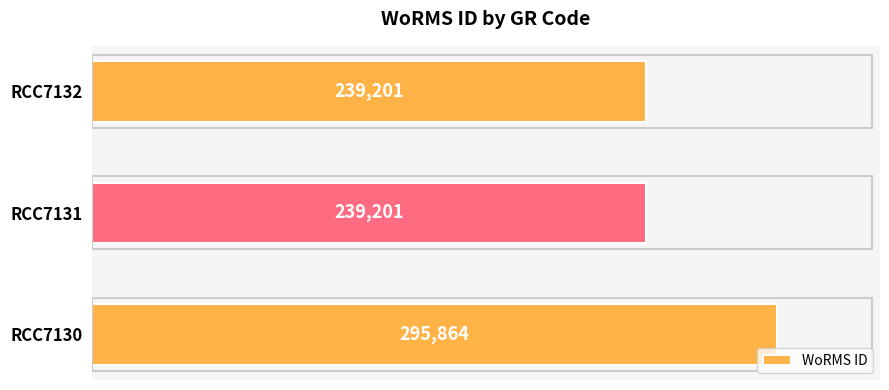

How many data points does each series have?

3